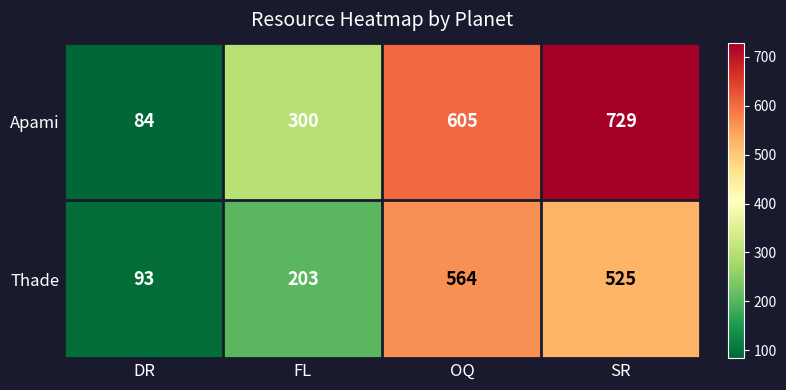

At which label is Thade closest to 328?

FL